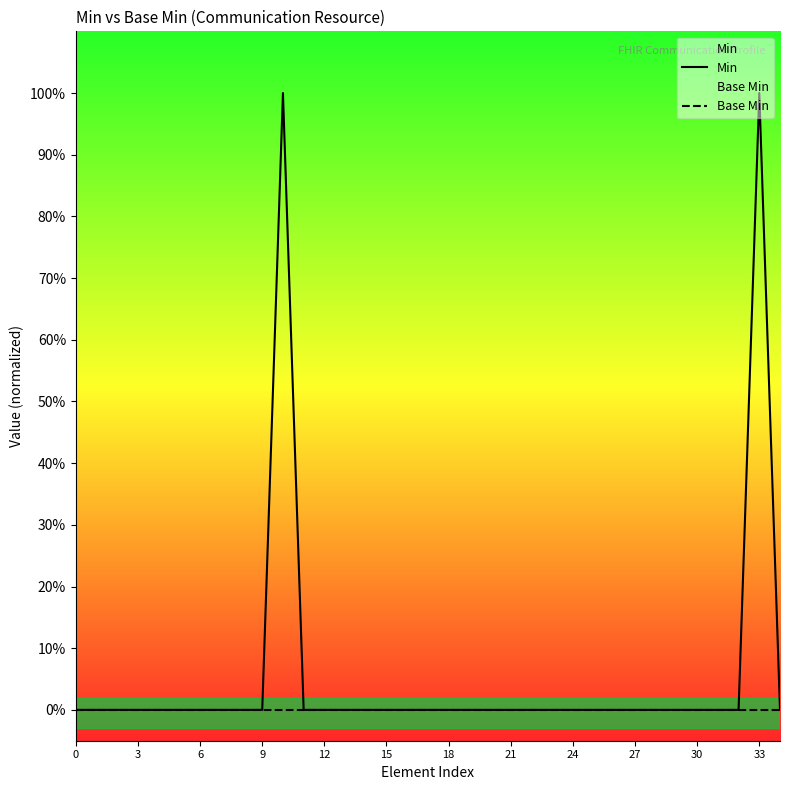

Rank the series at 22 from highest to lowest value.

Min, Base Min